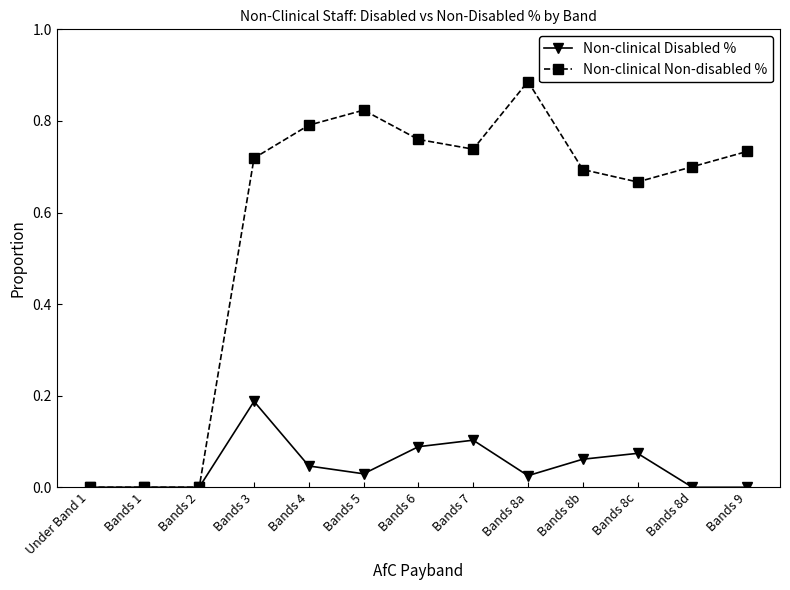

Between Bands 8a and Bands 8d, which series saw the biggest shift?

Non-clinical Non-disabled %